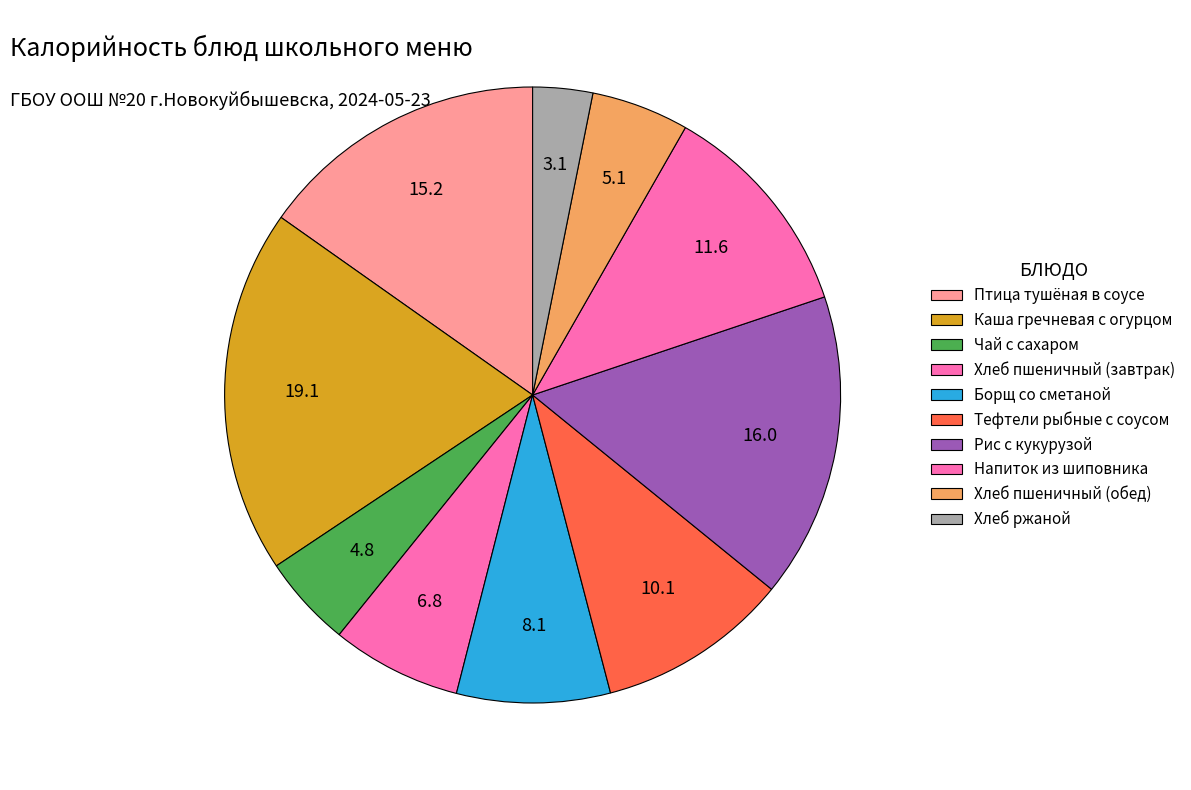

Does Борщ со сметаной account for over 50% of the chart?

No